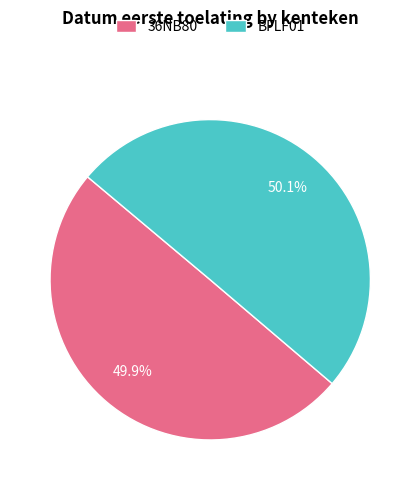

What percentage is the 36NB80 slice, to the nearest percent?

50%